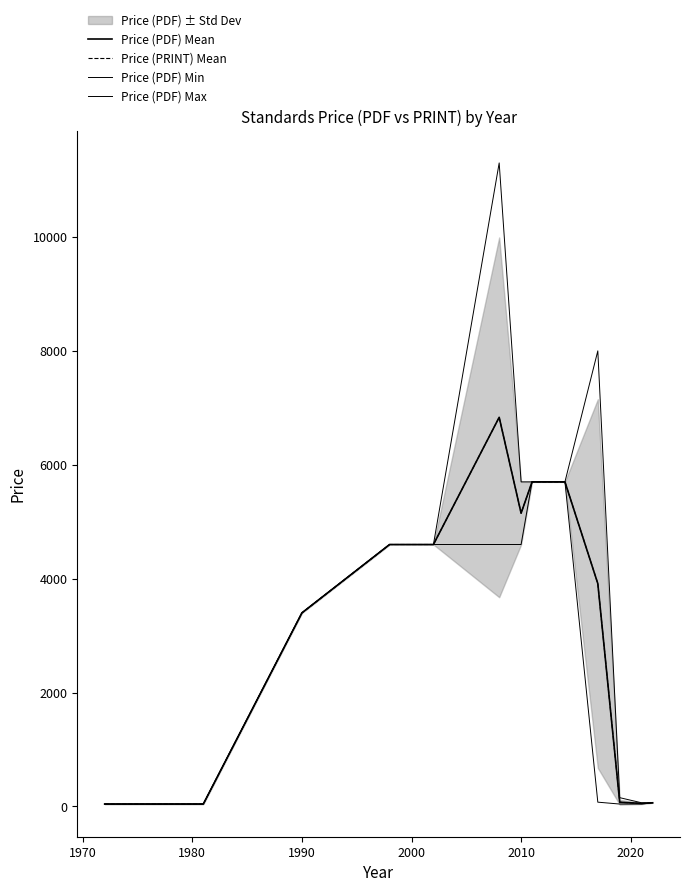

How many lines are shown in the chart?

4